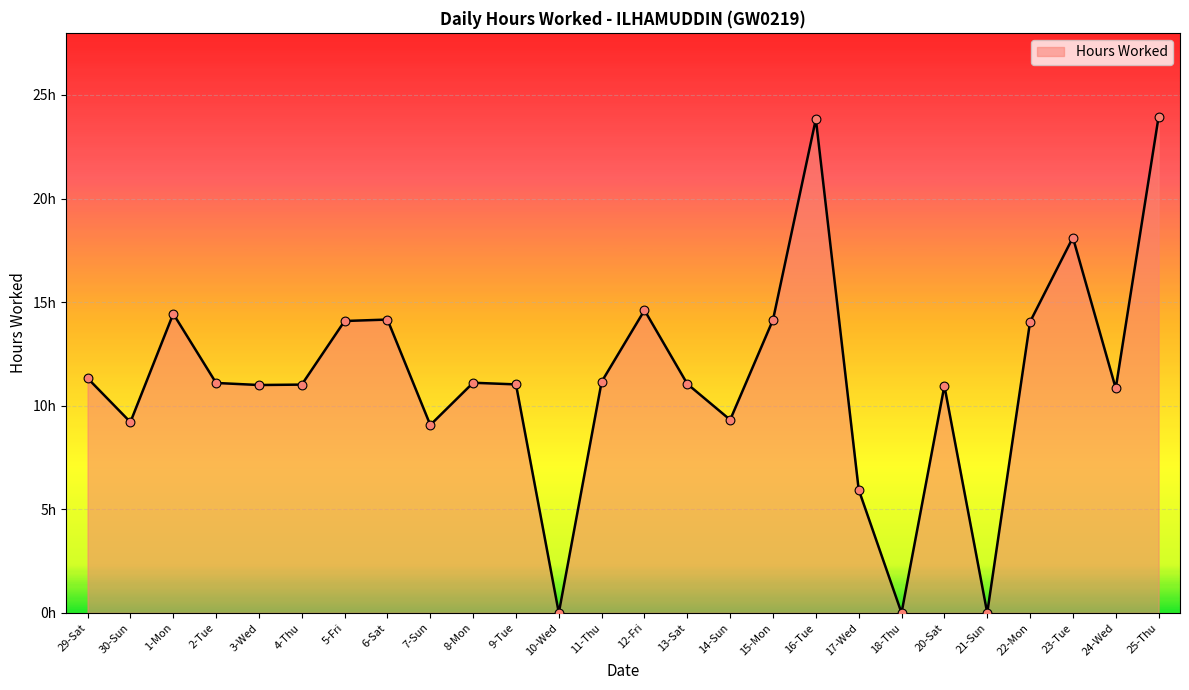

What is the change in value from 8-Mon to 20-Sat?

-0.1